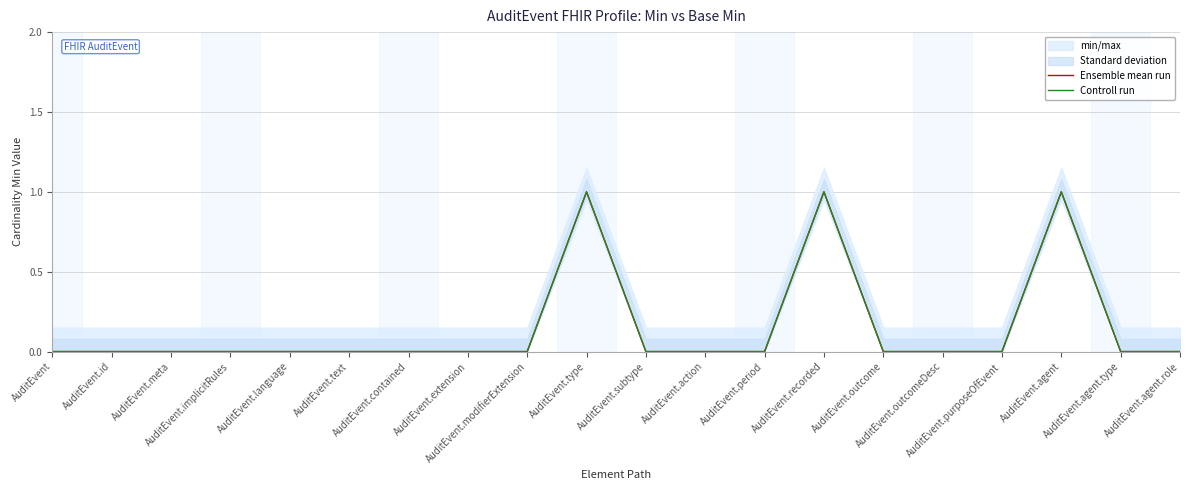

True or false: Ensemble mean run and Controll run cross at least once.

False